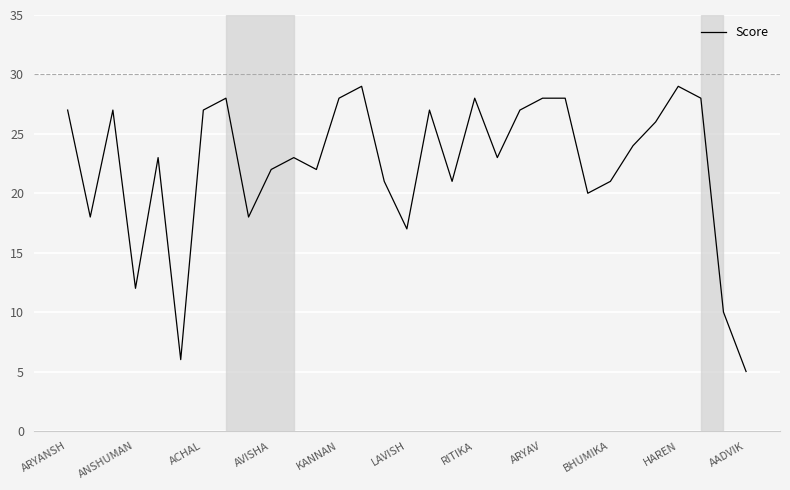

What is the smallest value displayed?

5